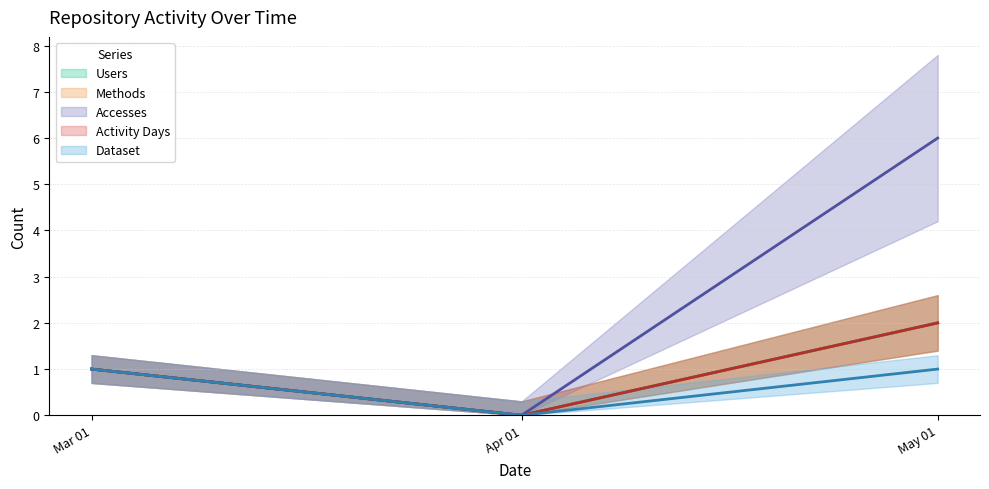

Which series has the largest range (max minus min)?

Accesses